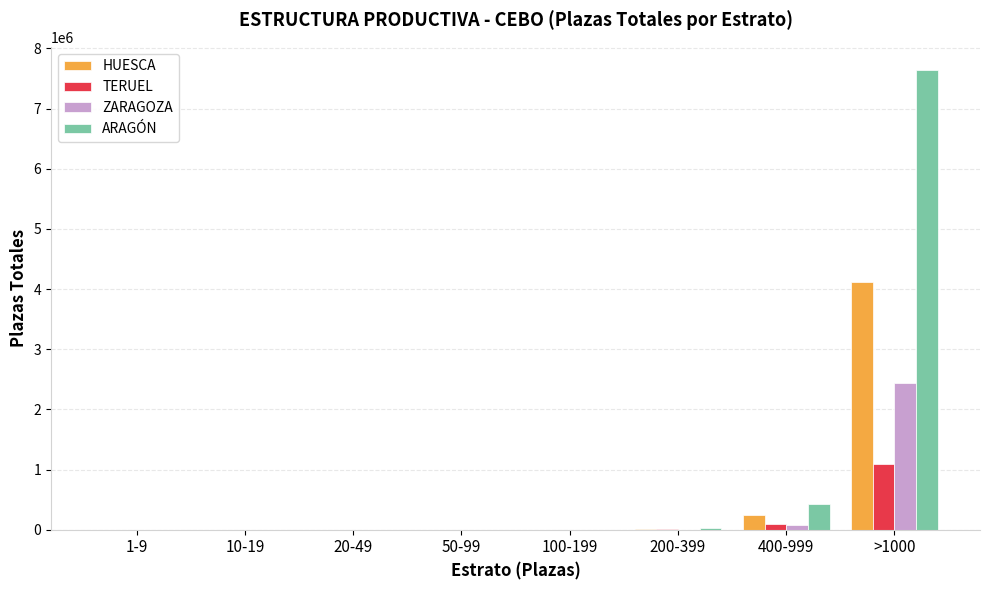

The value of ZARAGOZA at 1-9 is 886058. True or false?

False